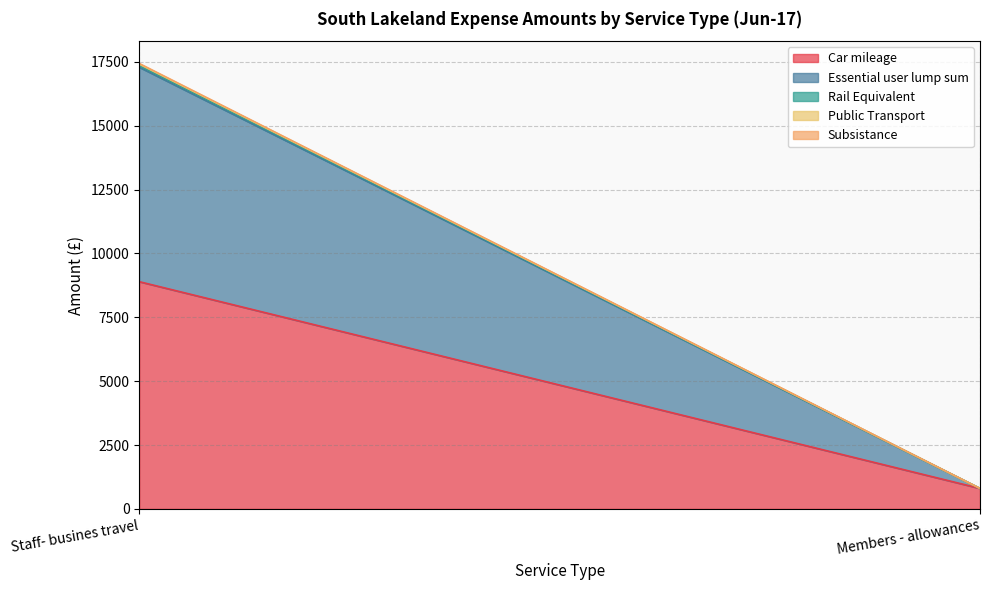

Between Members - allowances and Staff- busines travel, which is larger?

Staff- busines travel